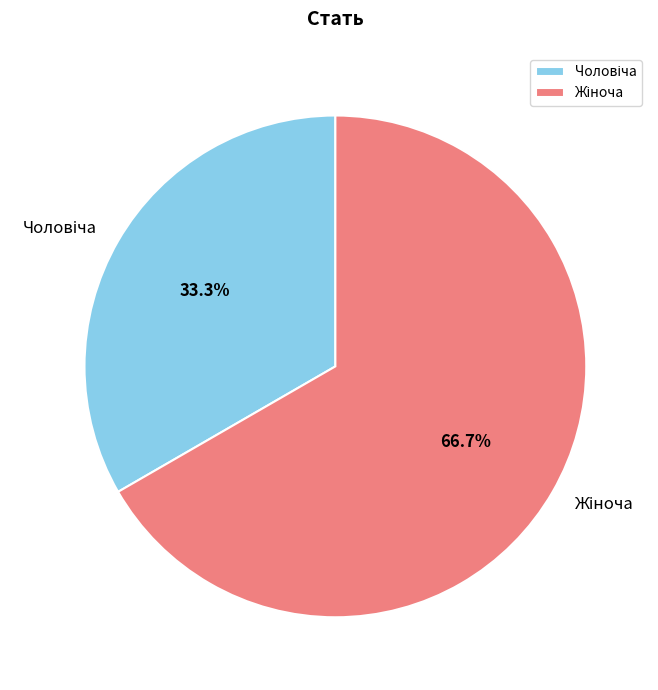

Does any single category account for the majority?

Yes